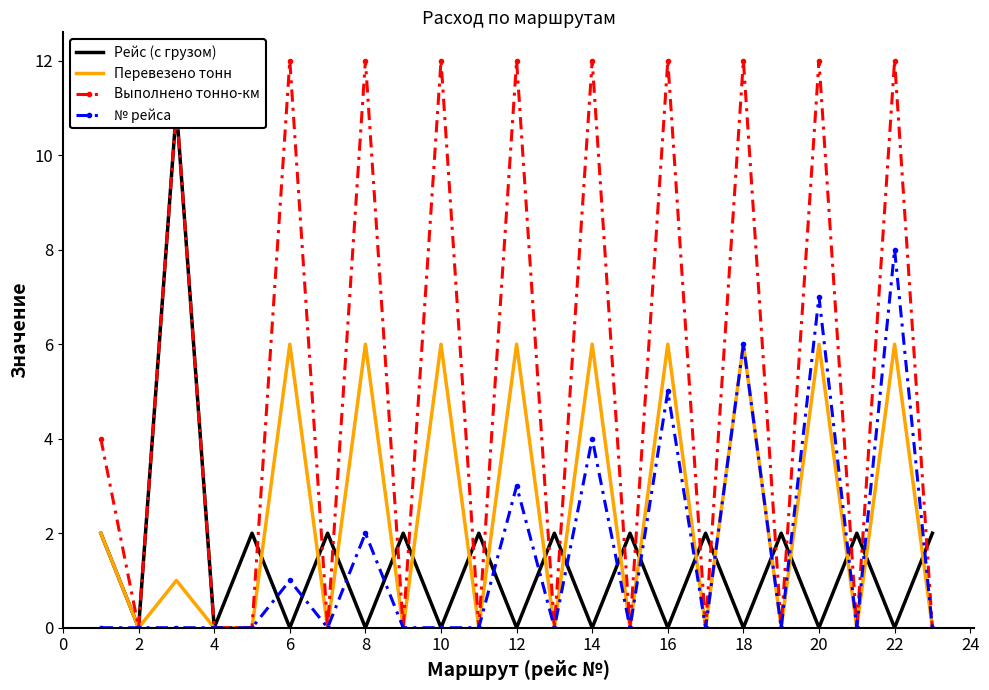

How many interior local peaks does the Перевезено тонн series have?

10